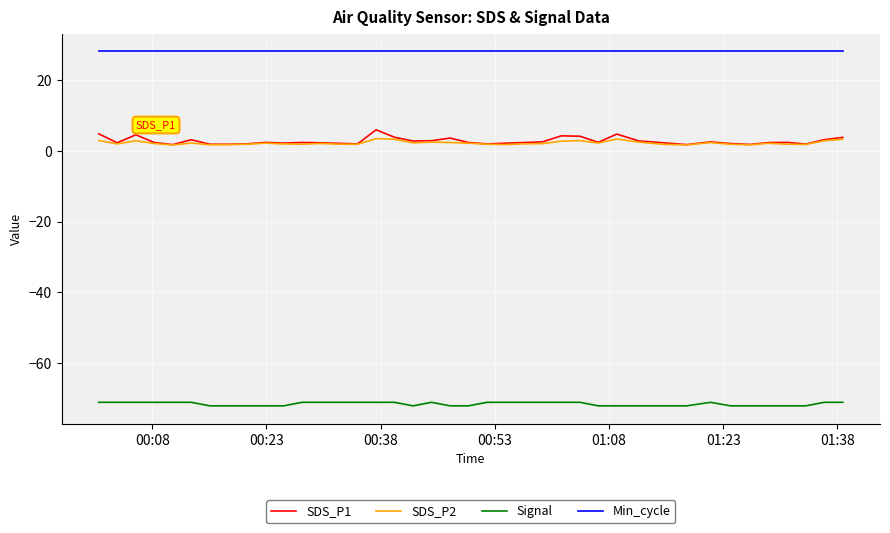

True or false: SDS_P1 and Signal intersect in this chart.

False